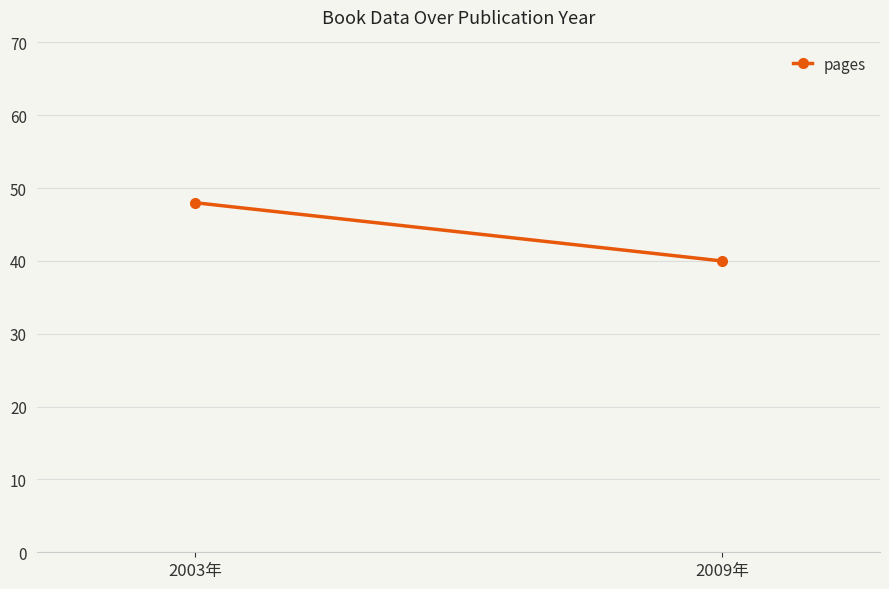

Rank the categories by value from lowest to highest.

2009年, 2003年